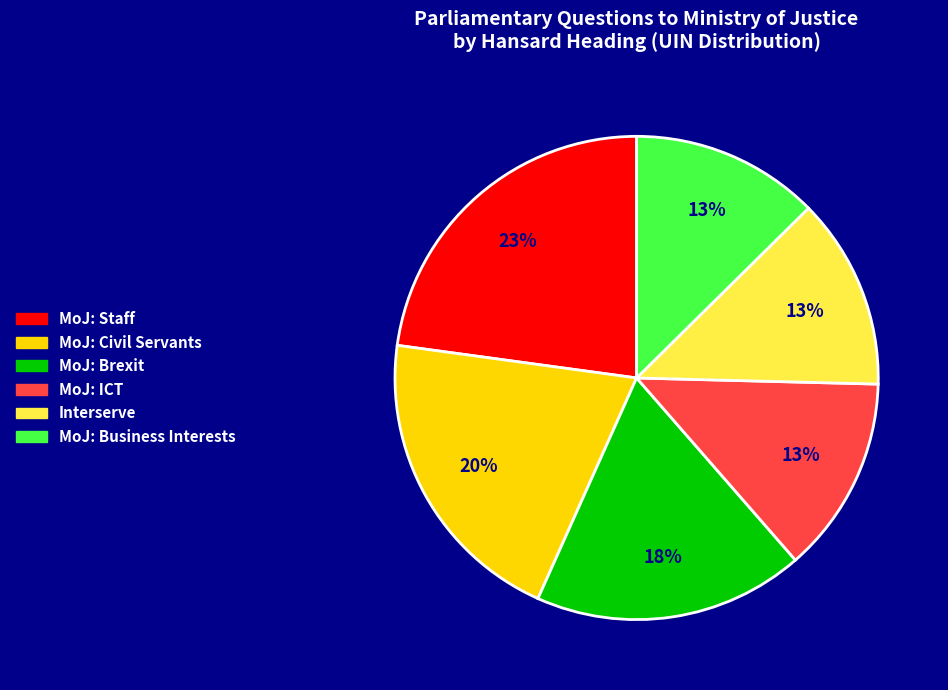

To the nearest percent, what is the difference between the largest and smallest slice percentages?

10%